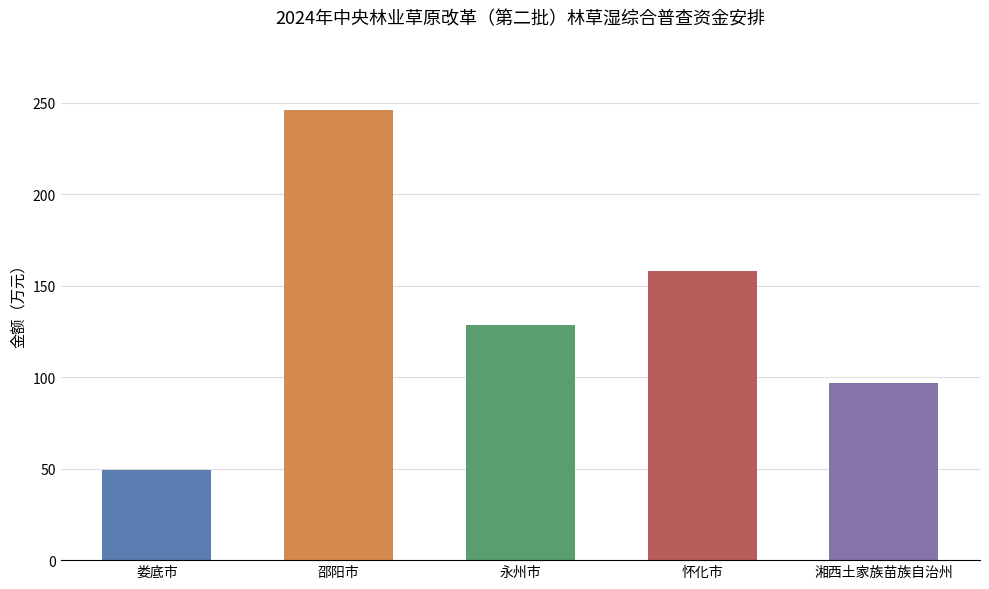

List the labels in order of value, largest first.

邵阳市, 怀化市, 永州市, 湘西土家族苗族自治州, 娄底市